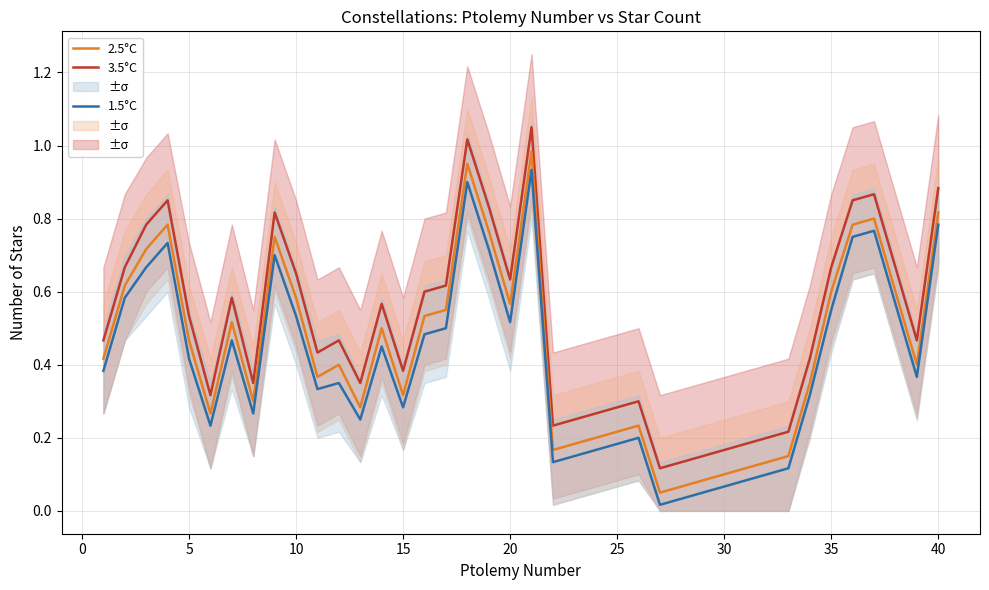

True or false: 2.5°C and 1.5°C intersect in this chart.

False